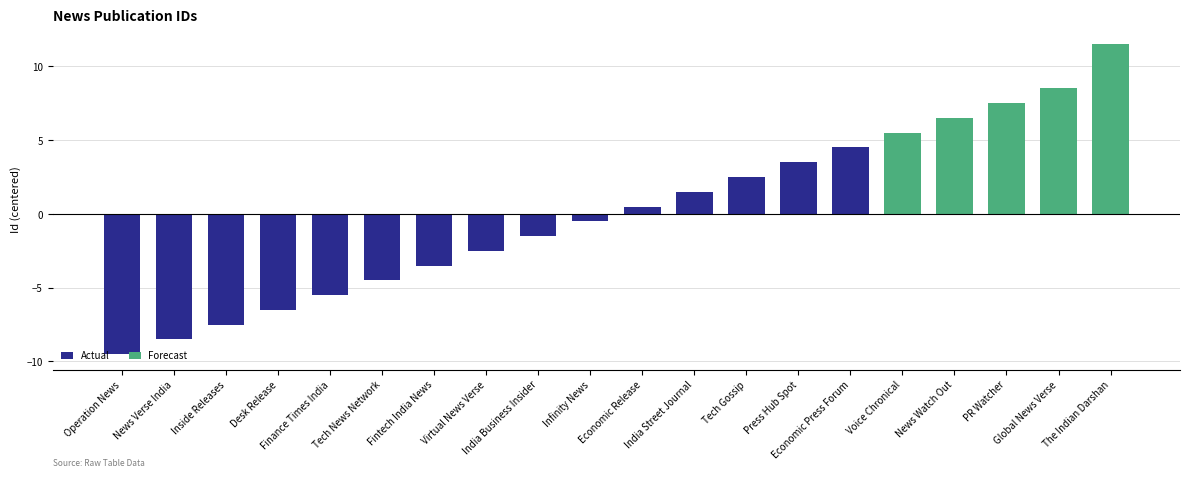

How many data points in Actual are less than -2?

8